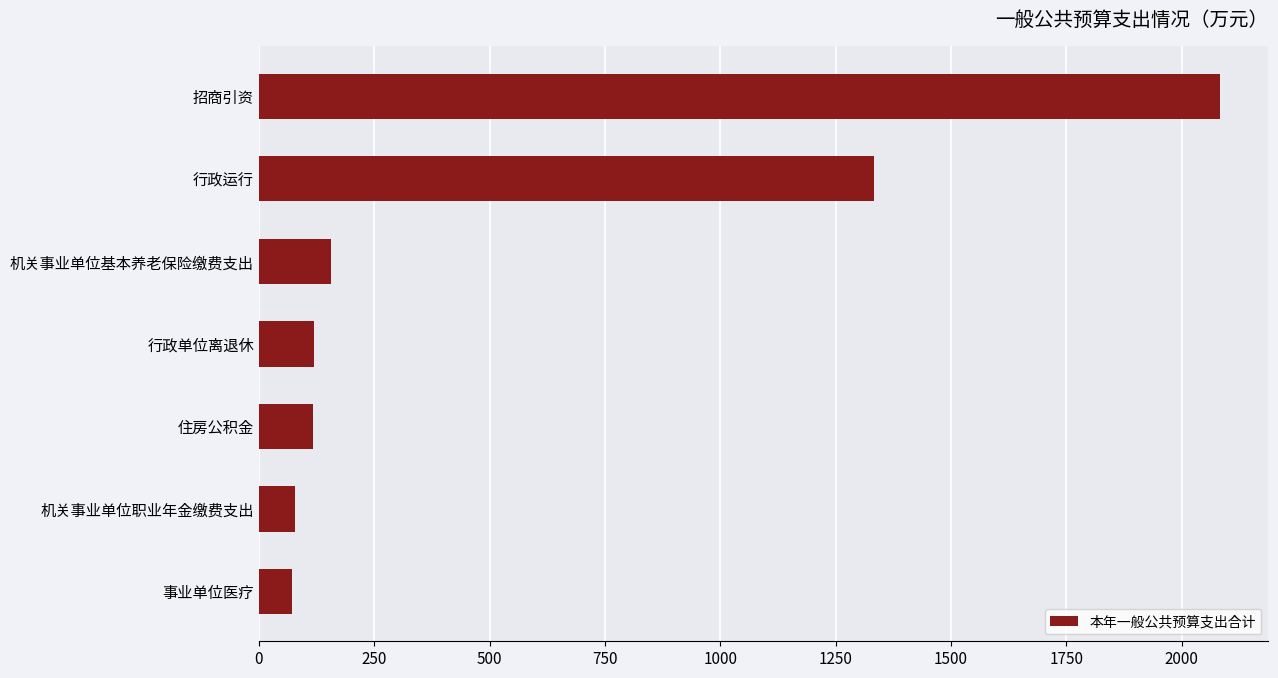

Are the bars horizontal?

Yes